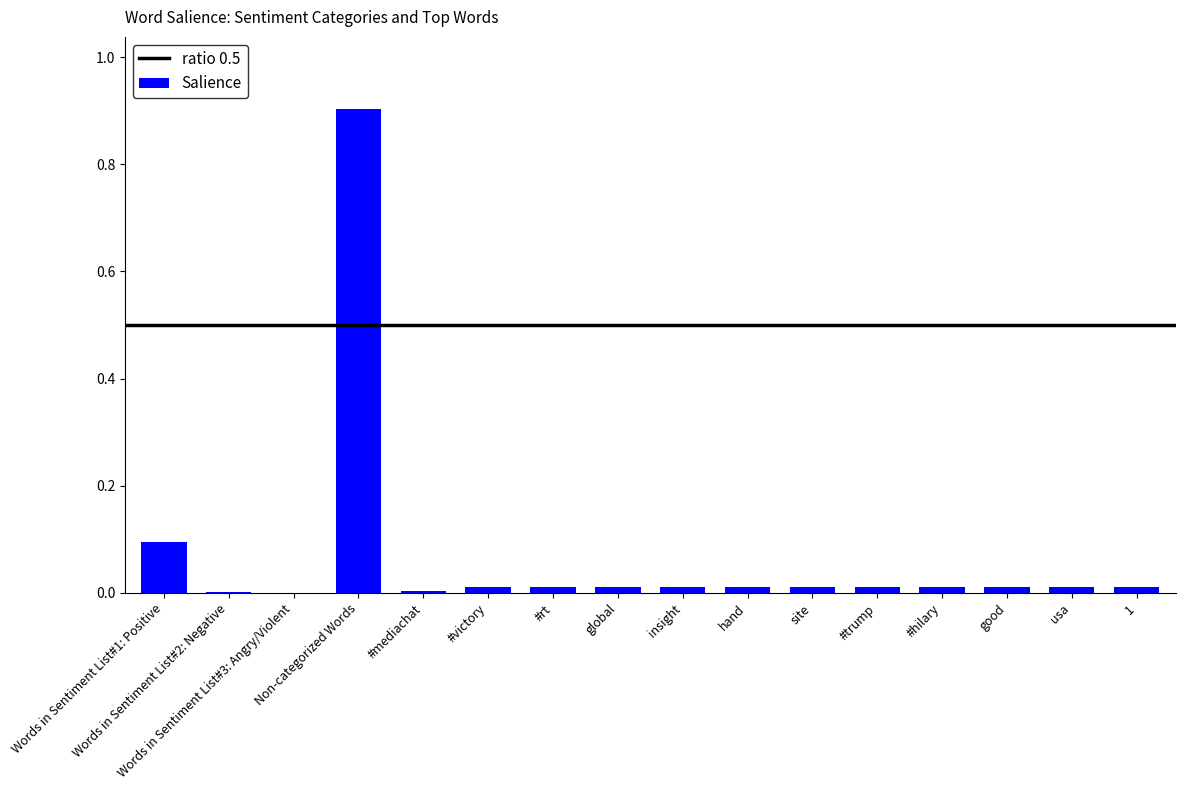

What is the difference between the values at hand and Words in Sentiment List#1: Positive?

0.1